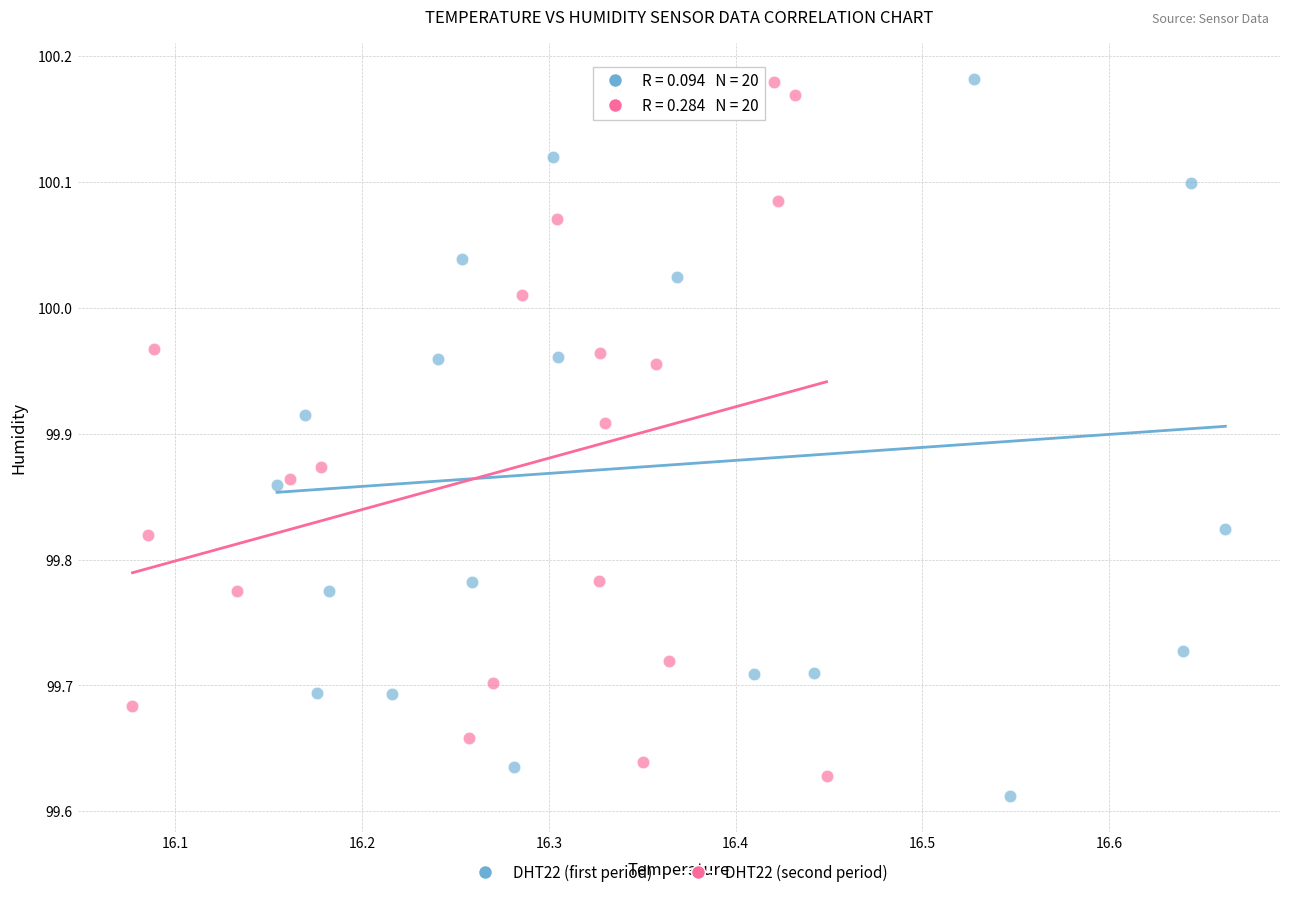

What are all the series names shown in the legend?

DHT22 (first period), DHT22 (second period)